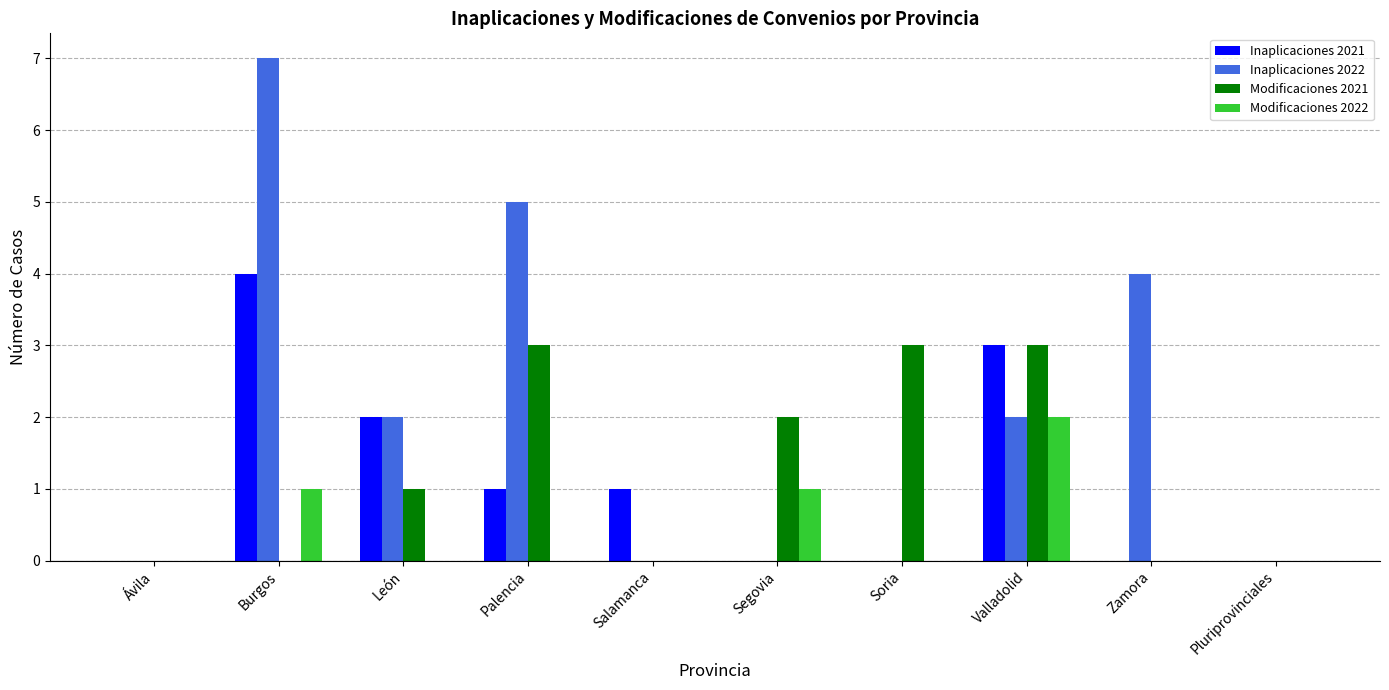

What is the sum of the Inaplicaciones 2021 values at Salamanca and Burgos?

5